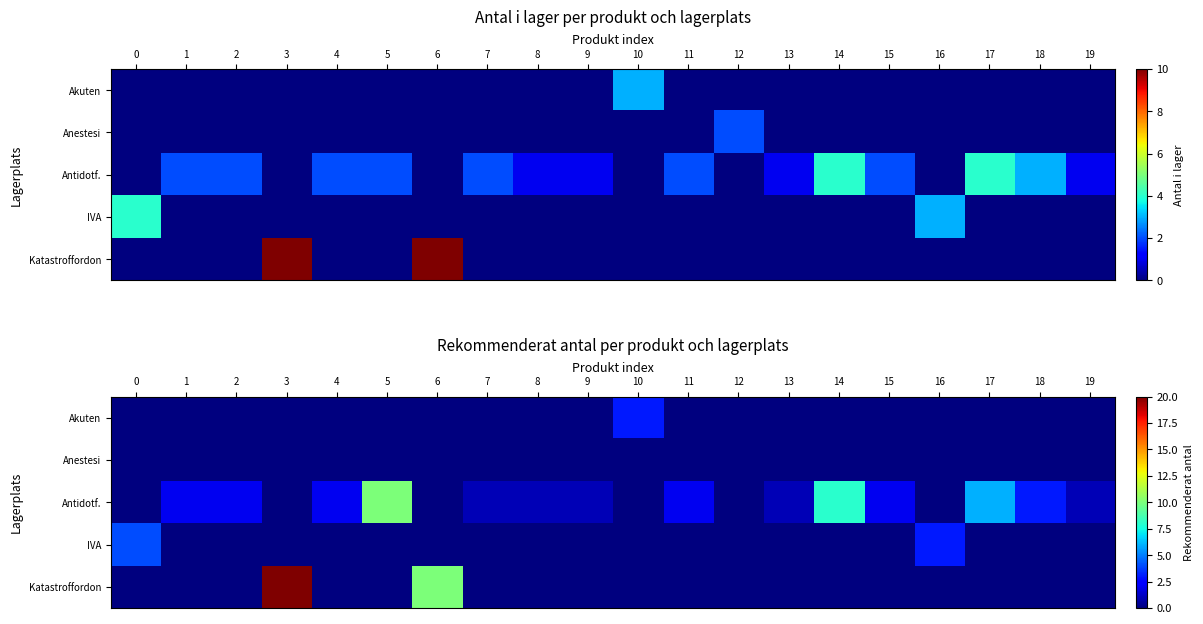

What is the difference between the highest and lowest values at 18?

3